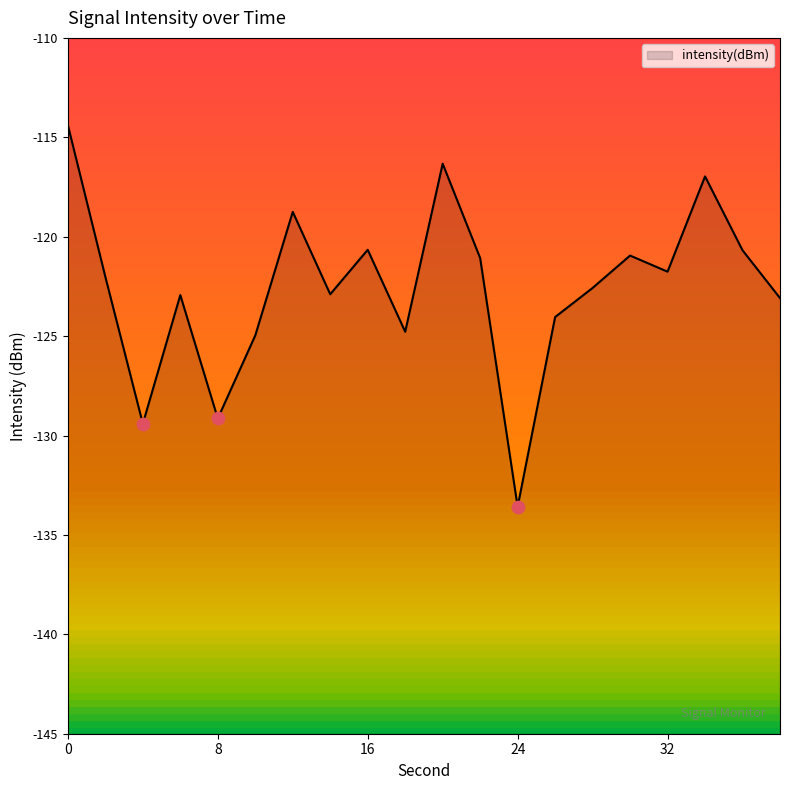

Which has a higher value, 34 or 24?

34